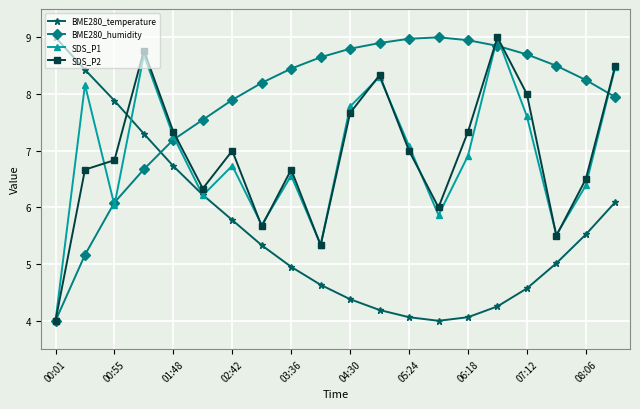

True or false: BME280_humidity and BME280_temperature intersect in this chart.

True